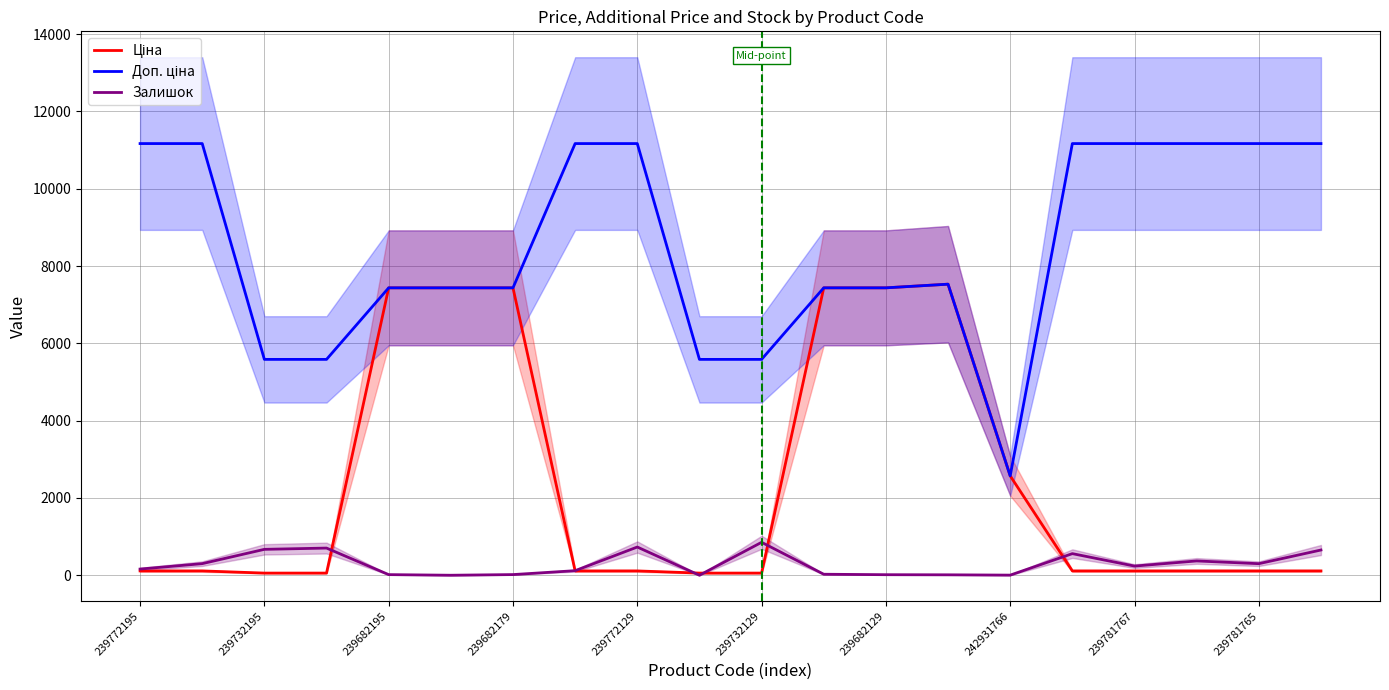

Which series has the largest total across all categories?

Доп. ціна